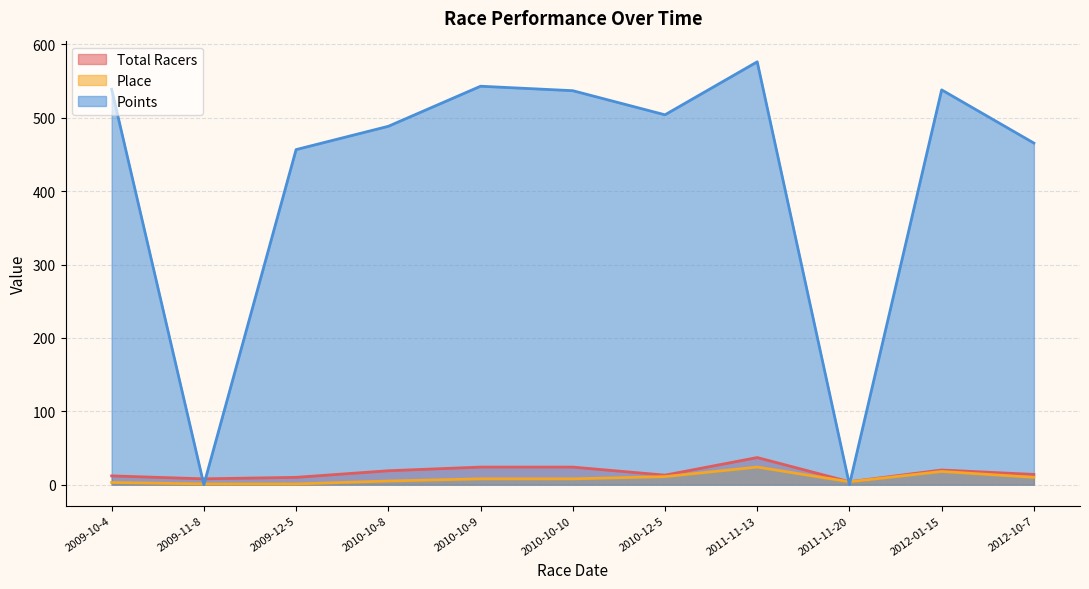

What is the spread (max minus min) of values at 2012-01-15?

520.0